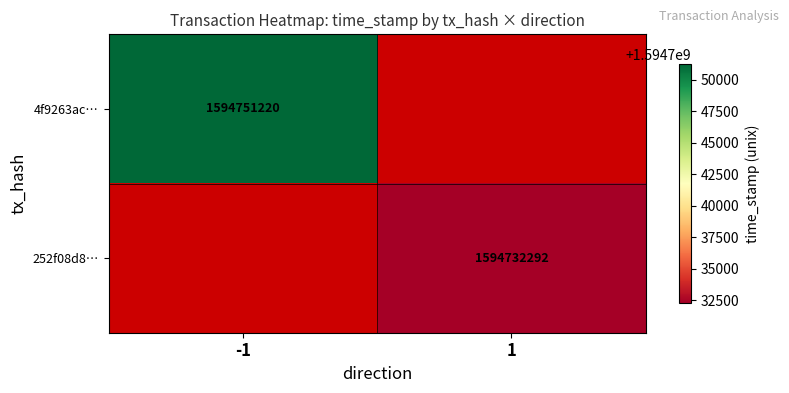

Which has a higher value, 1 or -1?

-1